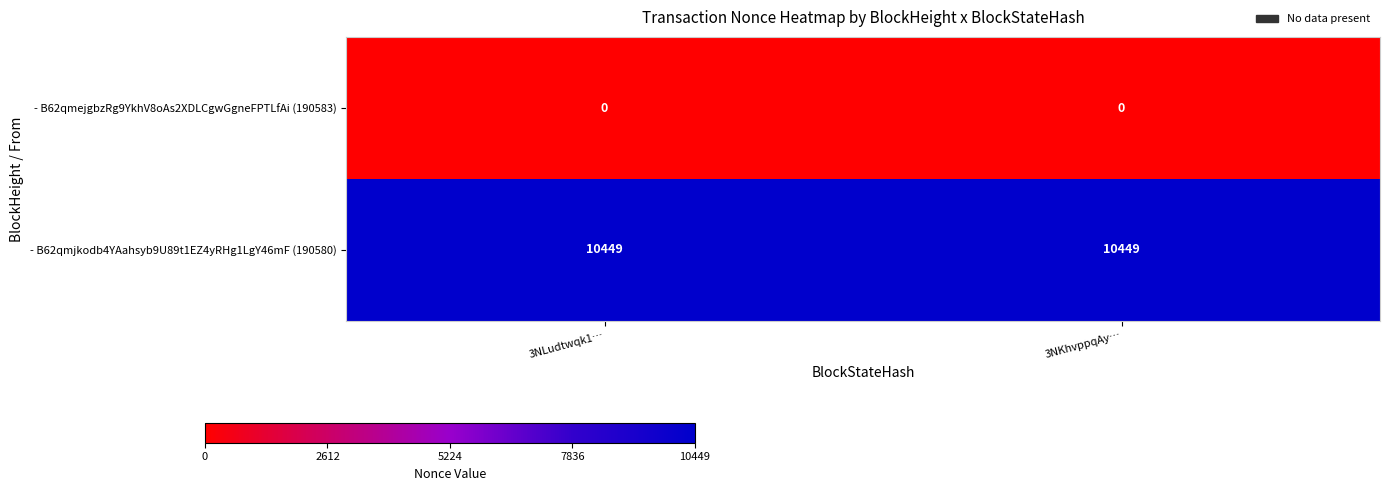

What is the total value across all series at 3NKhvppqAy…?

10449